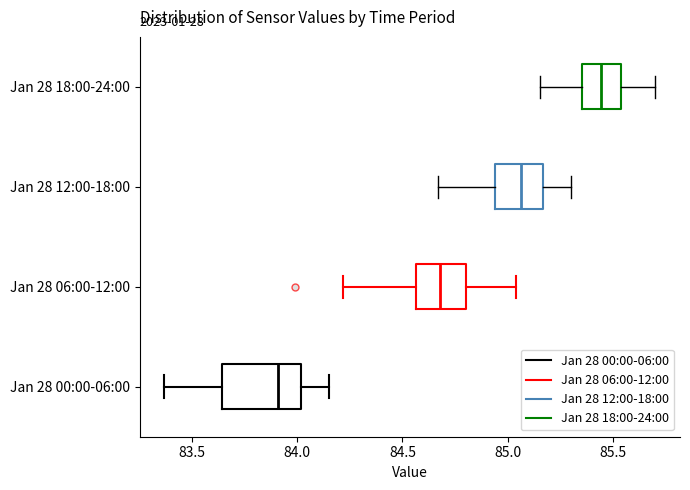

Which box has the furthest to the right median line?

Jan 28 18:00-24:00